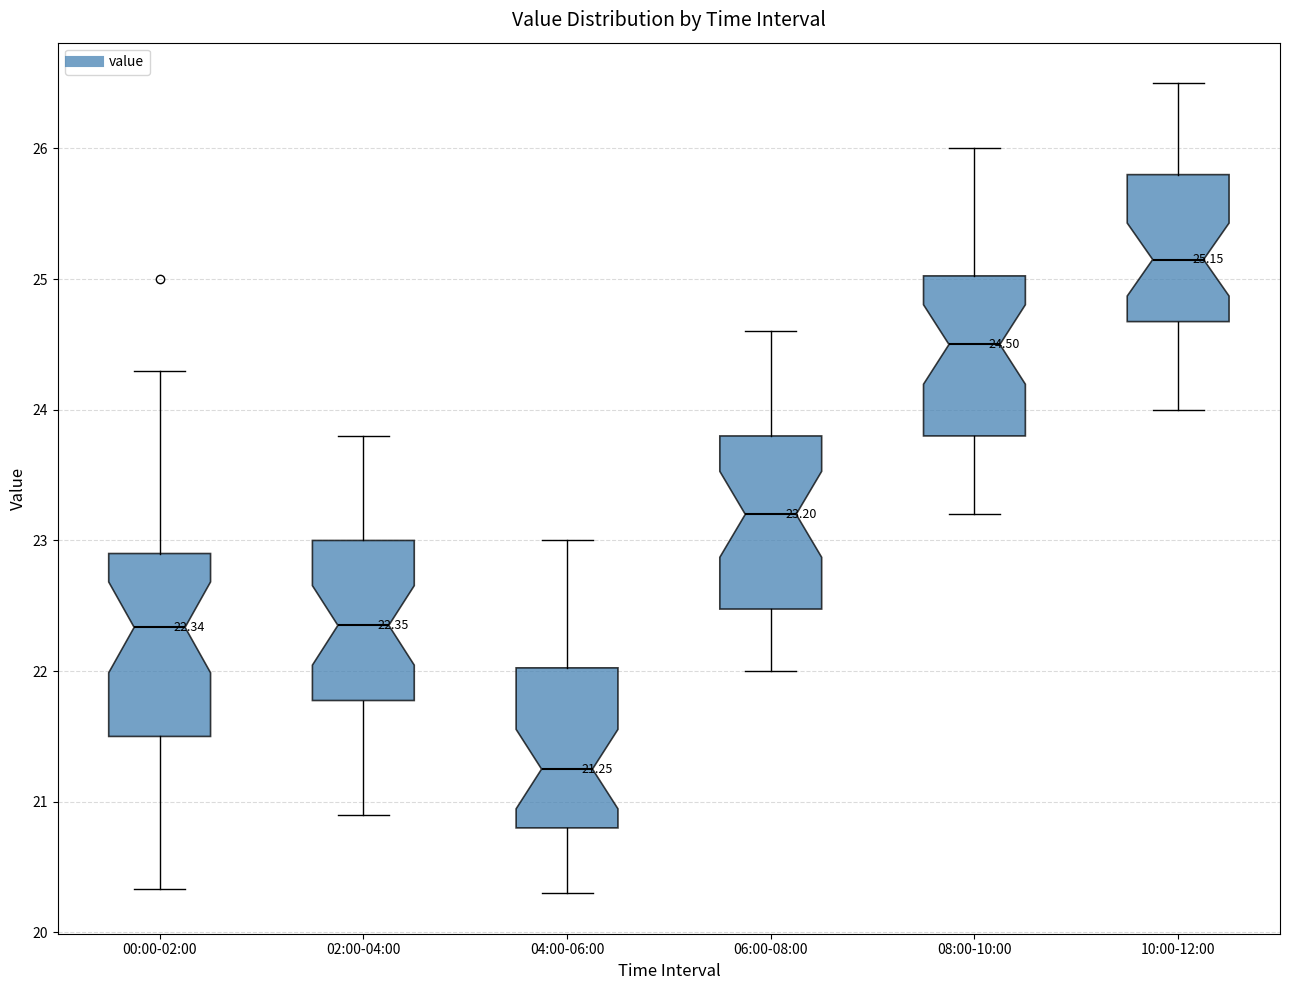

Which box's median line is the highest?

10:00-12:00